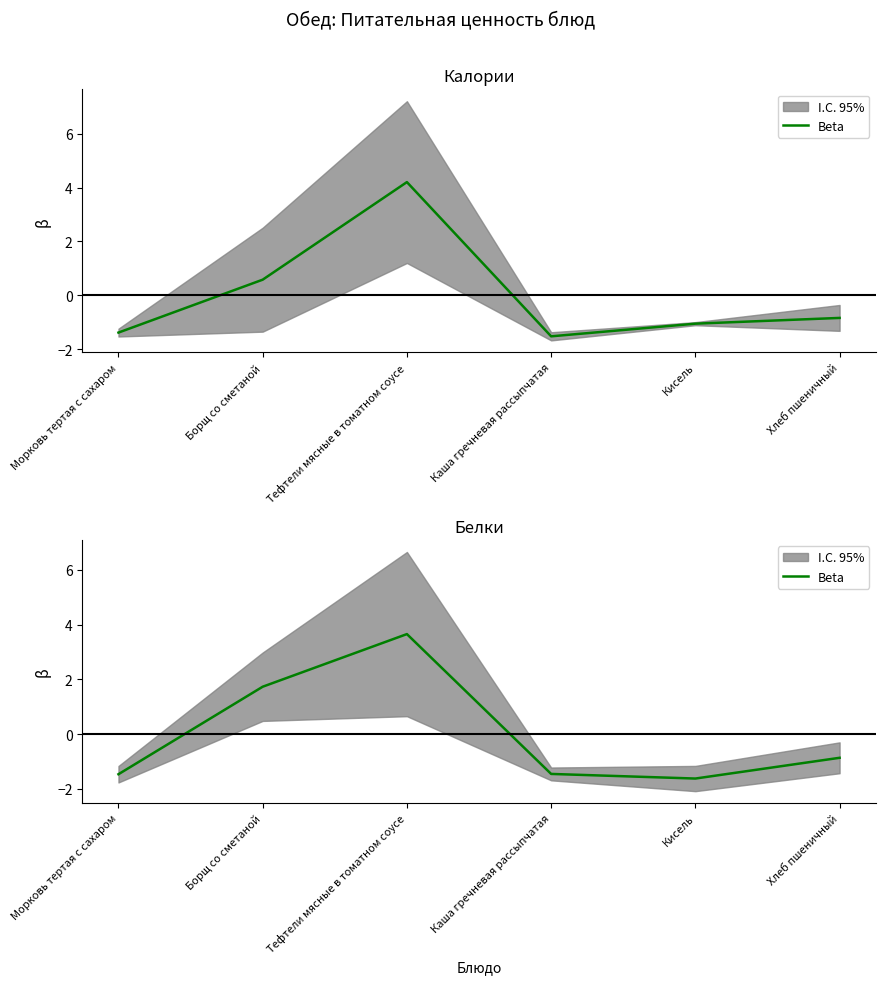

Where does the data first go above 0?

Борщ со сметаной